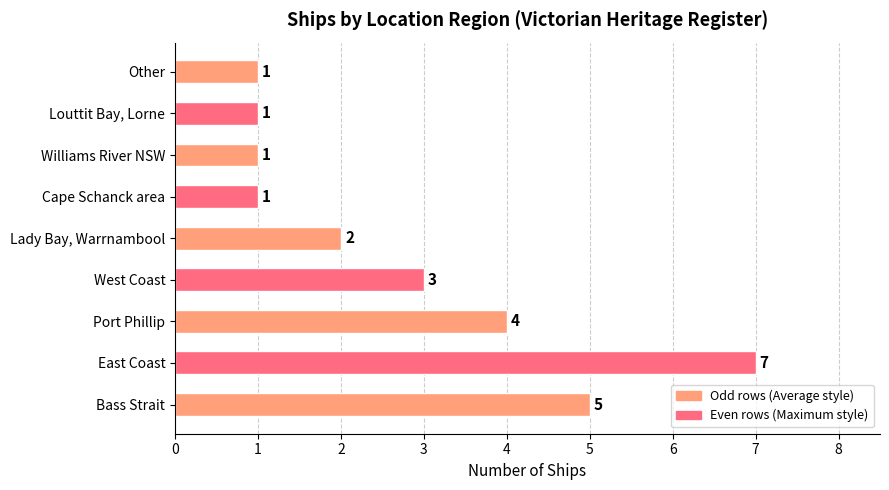

Reading bottom to top, list all the values displayed in this chart.

5	7	4	3	2	1	1	1	1